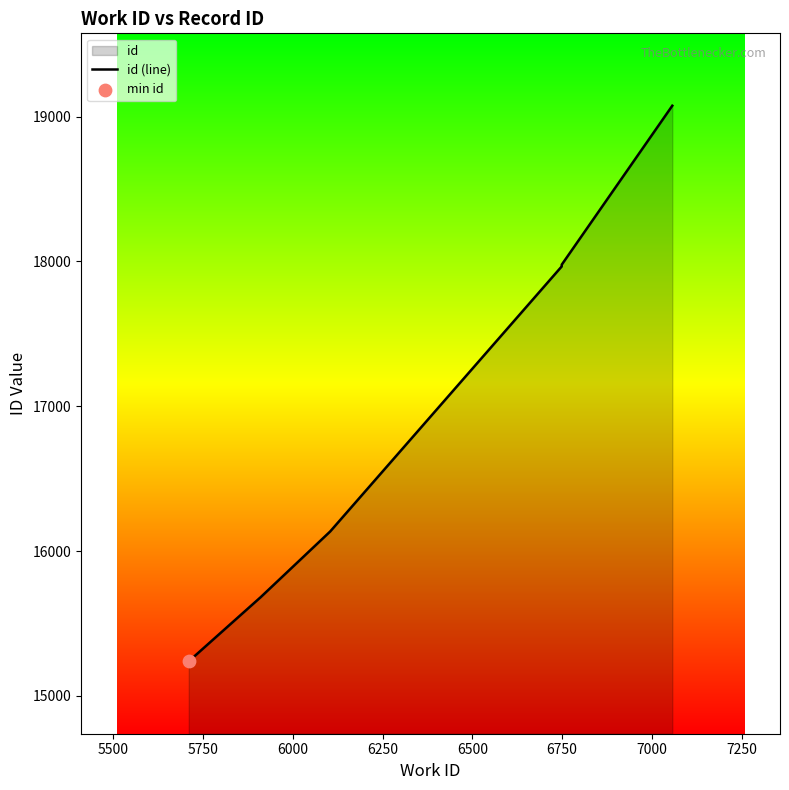

Which has a higher value, 6250 or 6750?

6750